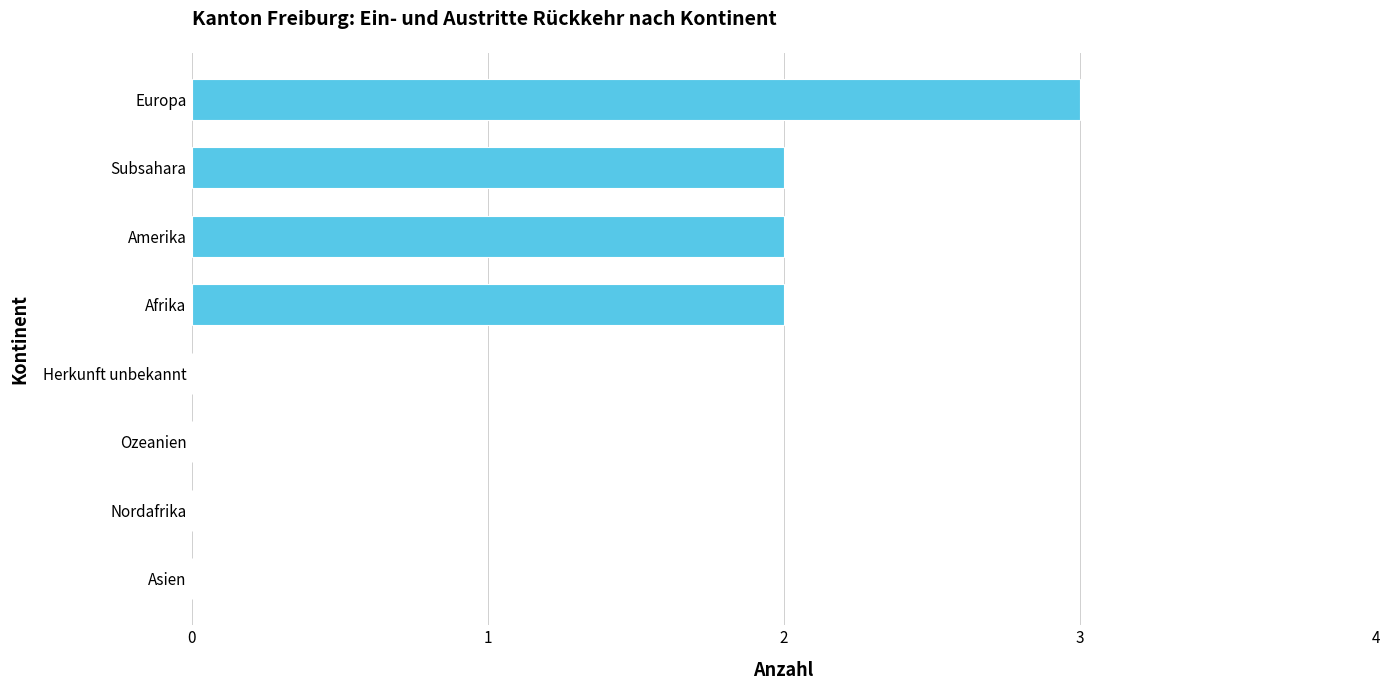

Reading bottom to top, extract all data points from this chart.

Asien=0	Nordafrika=0	Ozeanien=0	Herkunft unbekannt=0	Afrika=2	Amerika=2	Subsahara=2	Europa=3